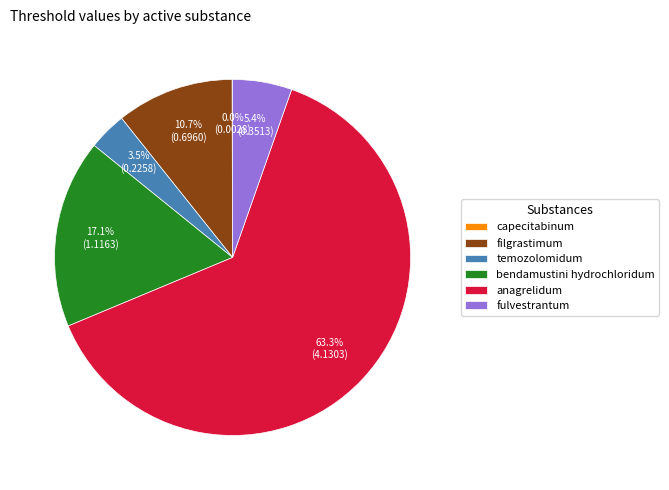

Which category has the biggest portion of the pie?

anagrelidum